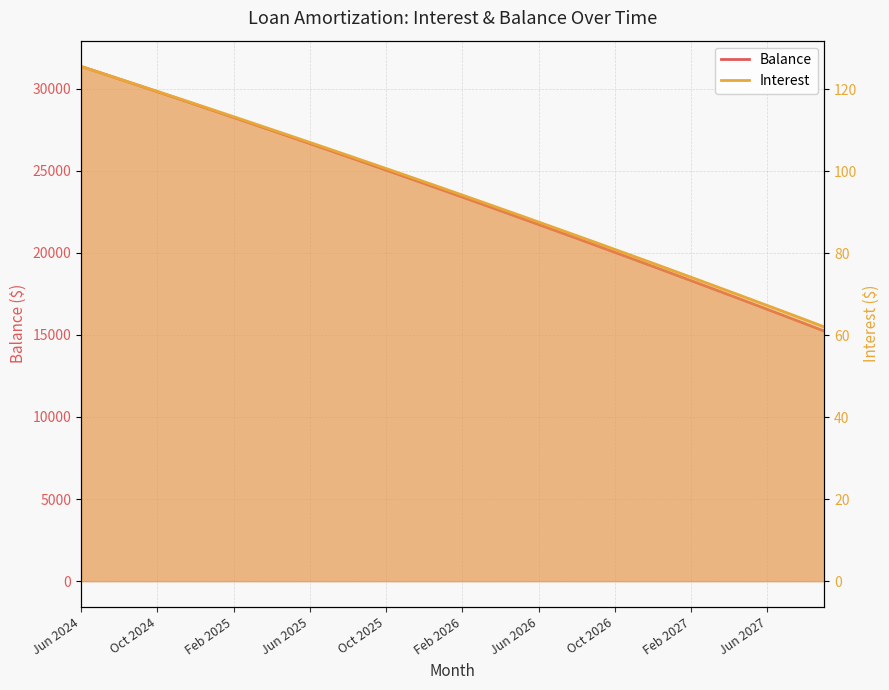

True or false: Balance has a value of 30582.0 at Aug 2024.

True